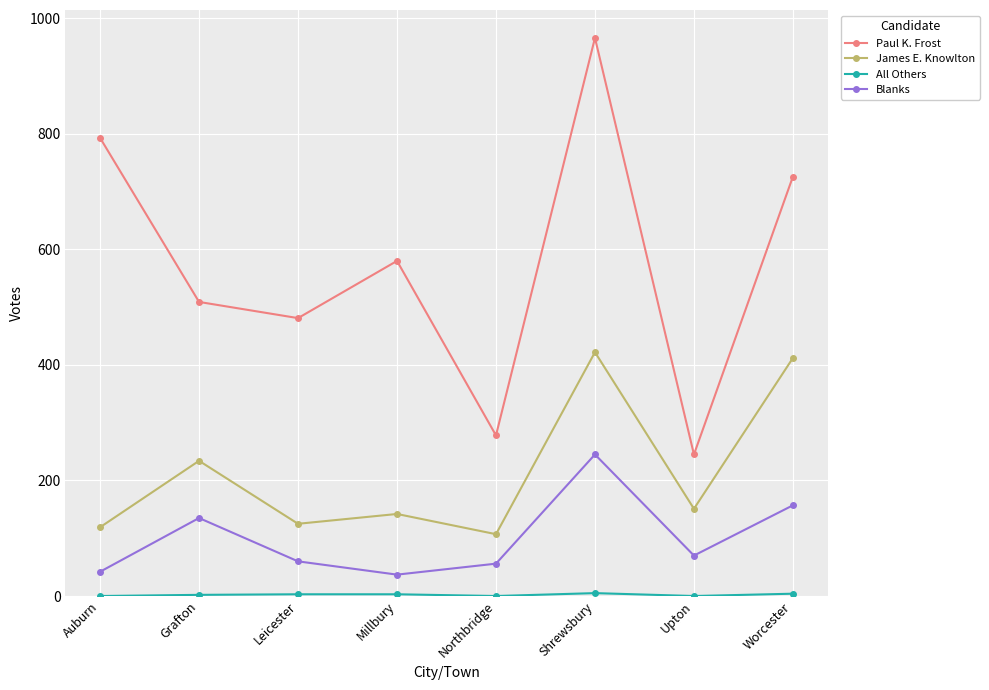

True or false: Paul K. Frost and James E. Knowlton cross at least once.

False